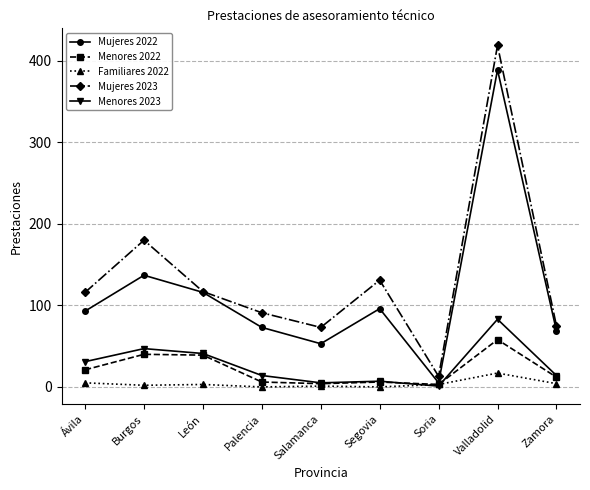

At Valladolid, list the series in order from largest to smallest.

Mujeres 2023, Mujeres 2022, Menores 2023, Menores 2022, Familiares 2022